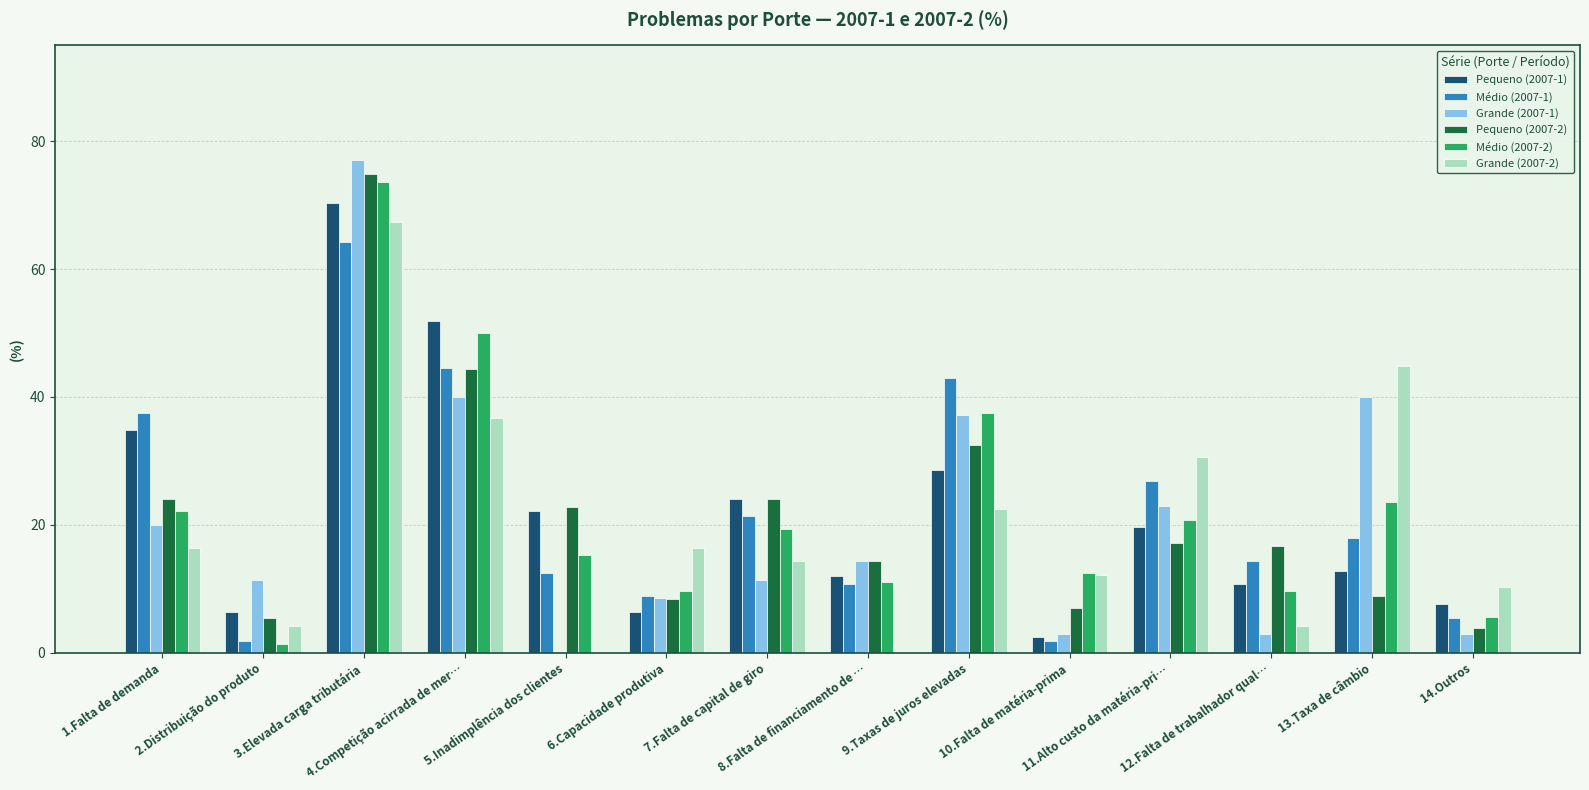

What is the highest value of the Pequeno (2007-2) series?

74.9